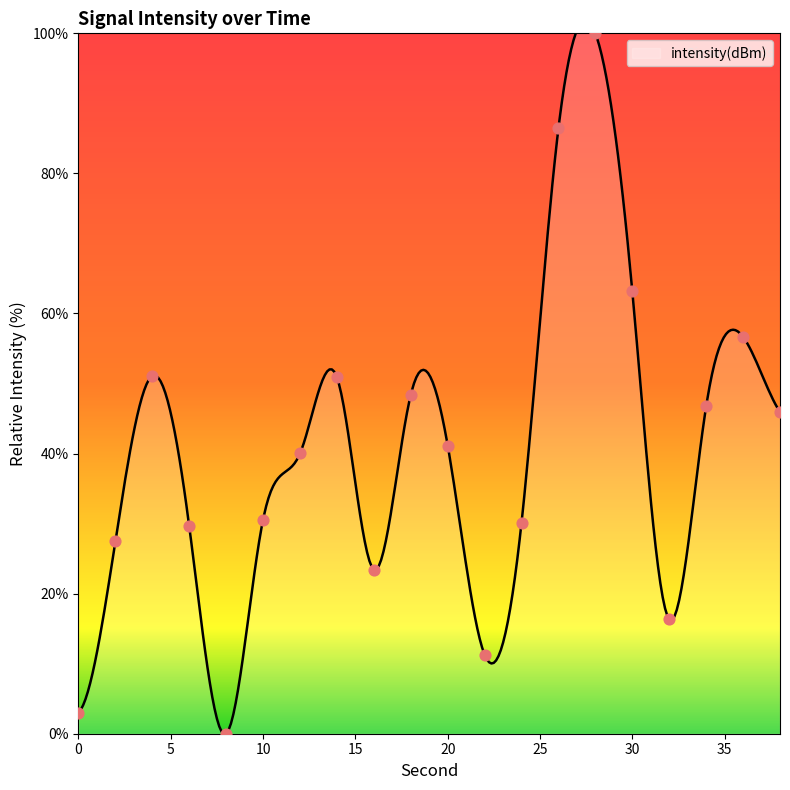

What is the change in value from 12 to 18?

+8.4